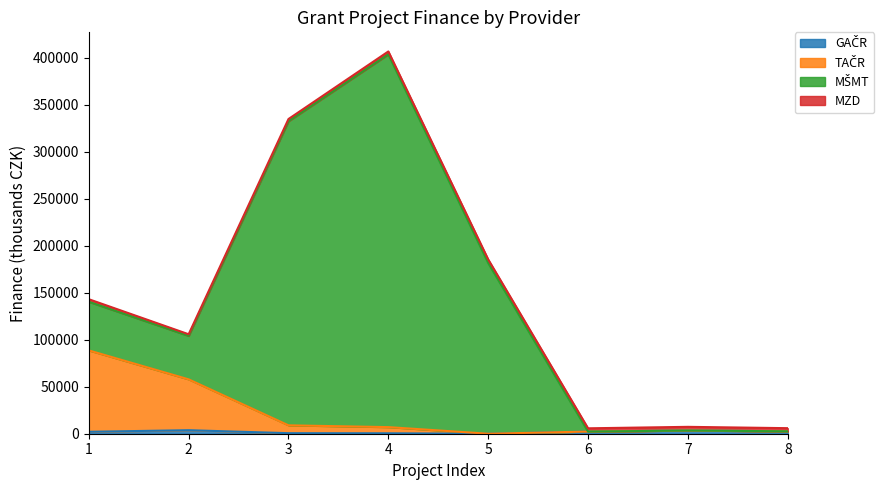

Which has a higher value, 8 or 5?

8